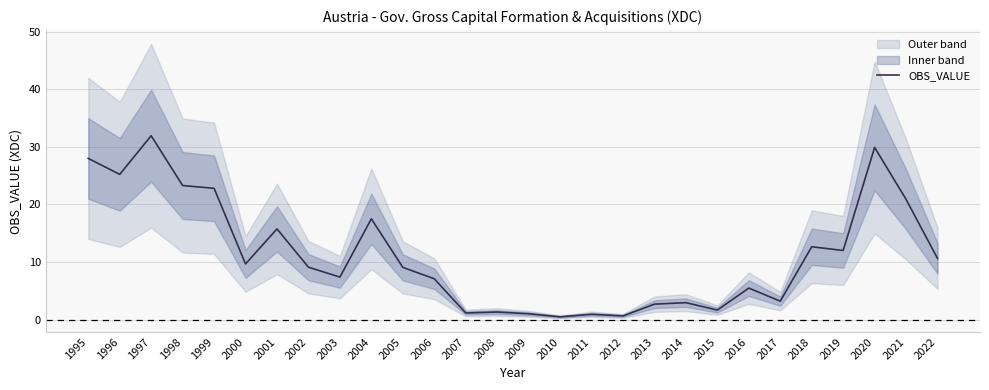

True or false: the data has more than 0 interior local peaks.

True